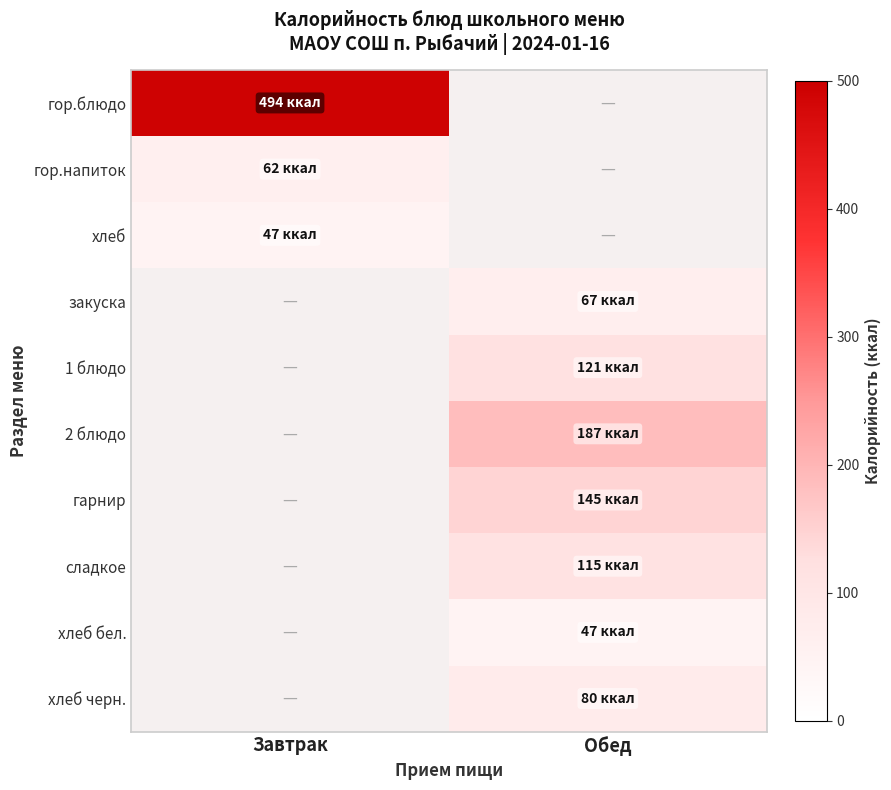

True or false: гор.напиток has a value of 62.0 at Завтрак.

True